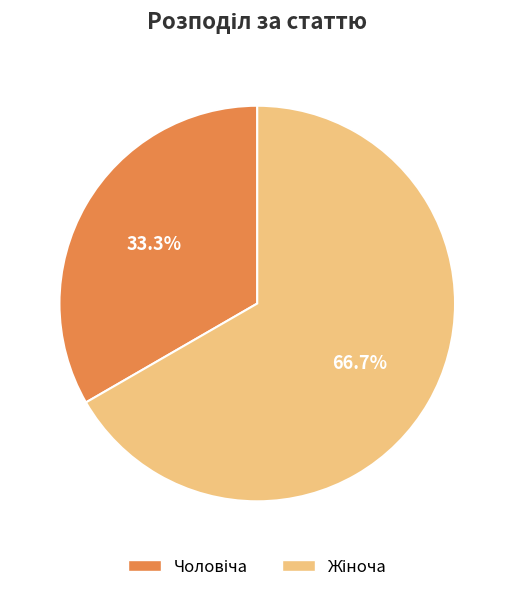

Is there a majority slice in this chart?

Yes